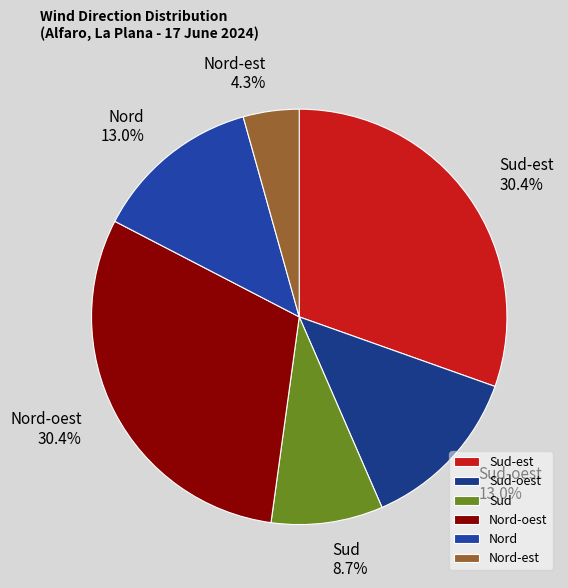

Which has a higher value, Sud or Sud-oest?

Sud-oest